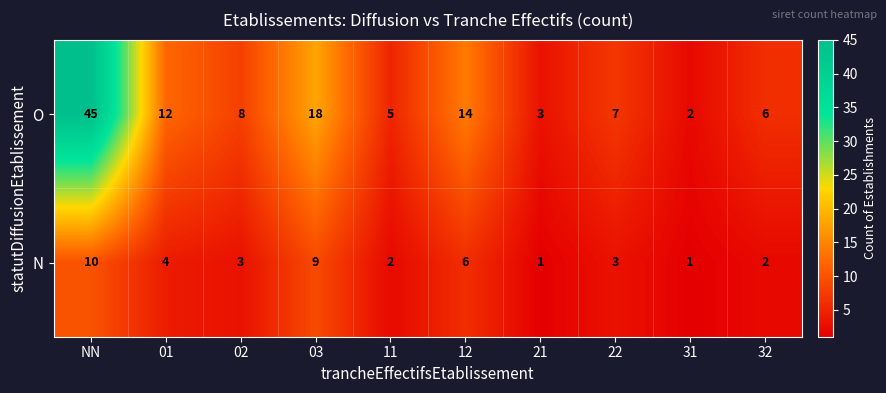

List the series in order of their overall mean, highest first.

O, N